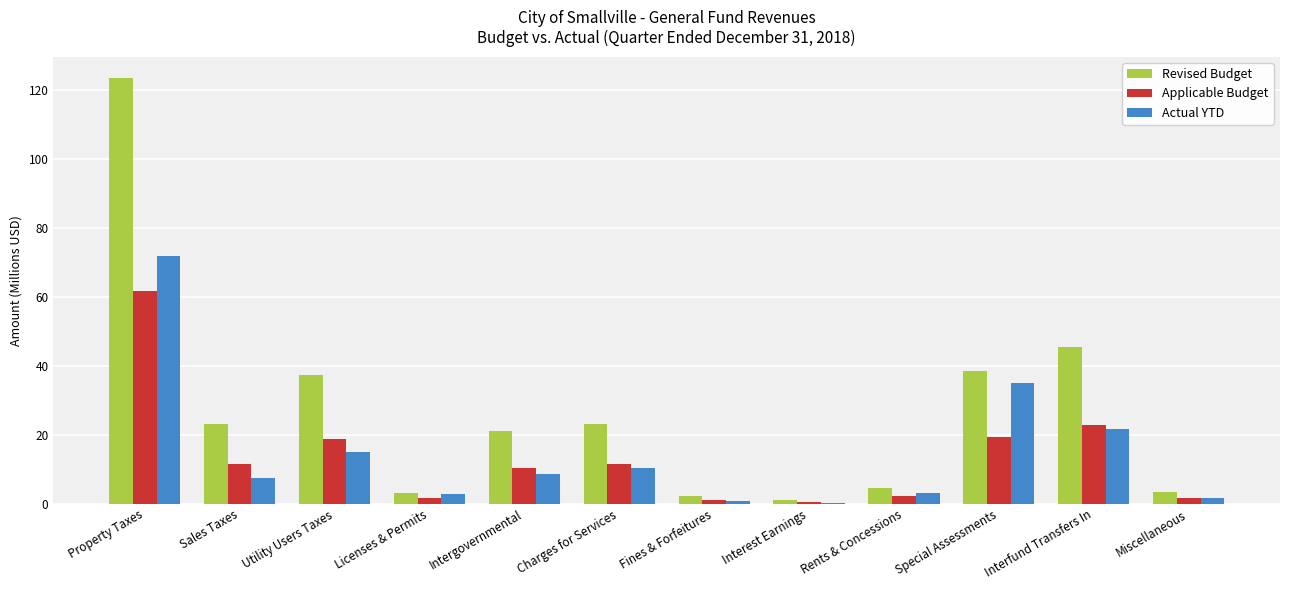

Is the value of Revised Budget at Fines & Forfeitures greater than the value of Actual YTD at Intergovernmental?

No